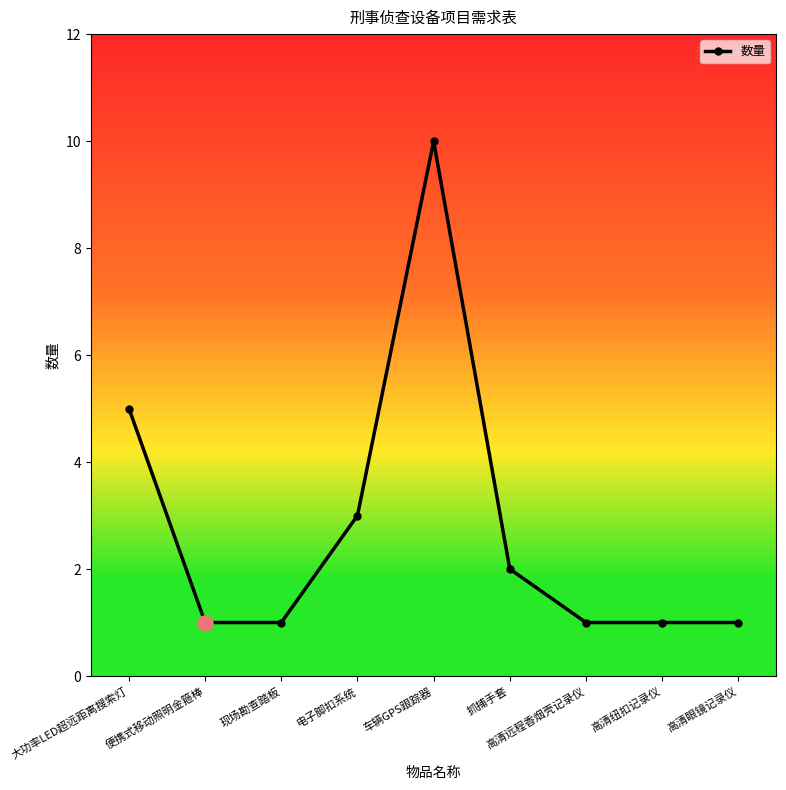

Approximately how many times larger is the value at 抓捕手套 compared to 现场勘查踏板?

2.0